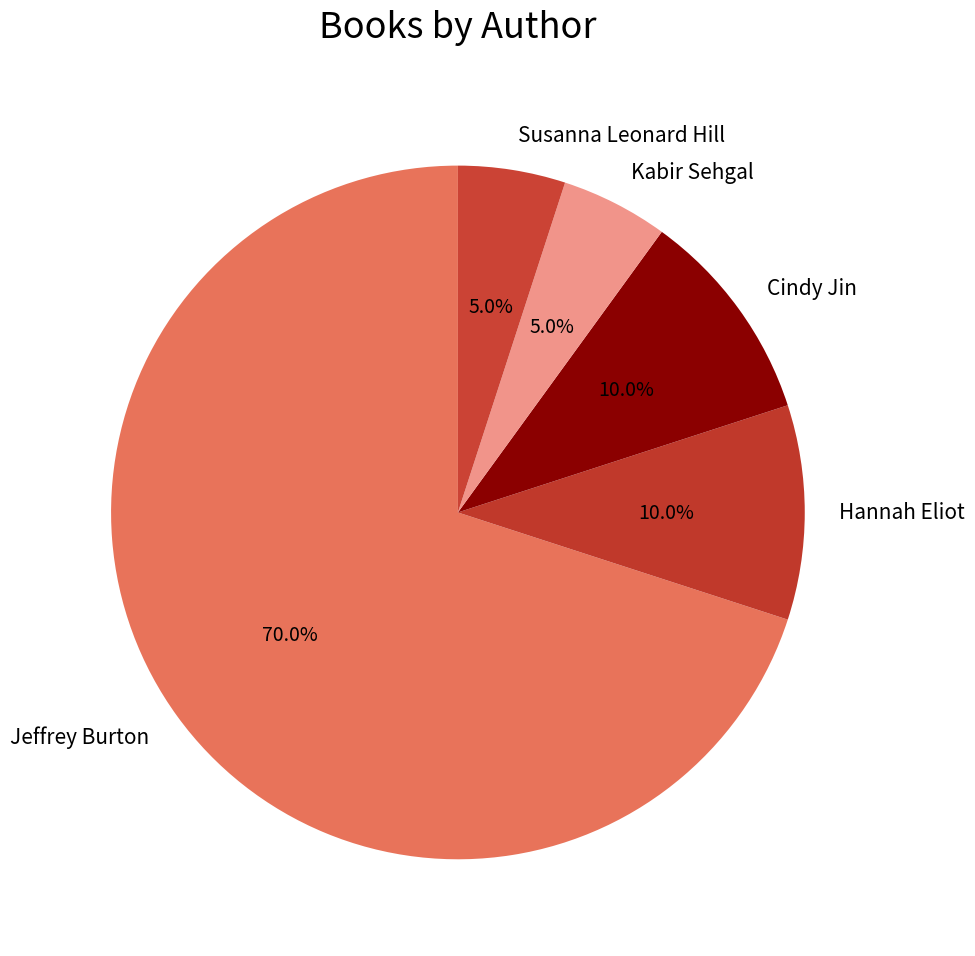

How many slices are in this pie chart?

5